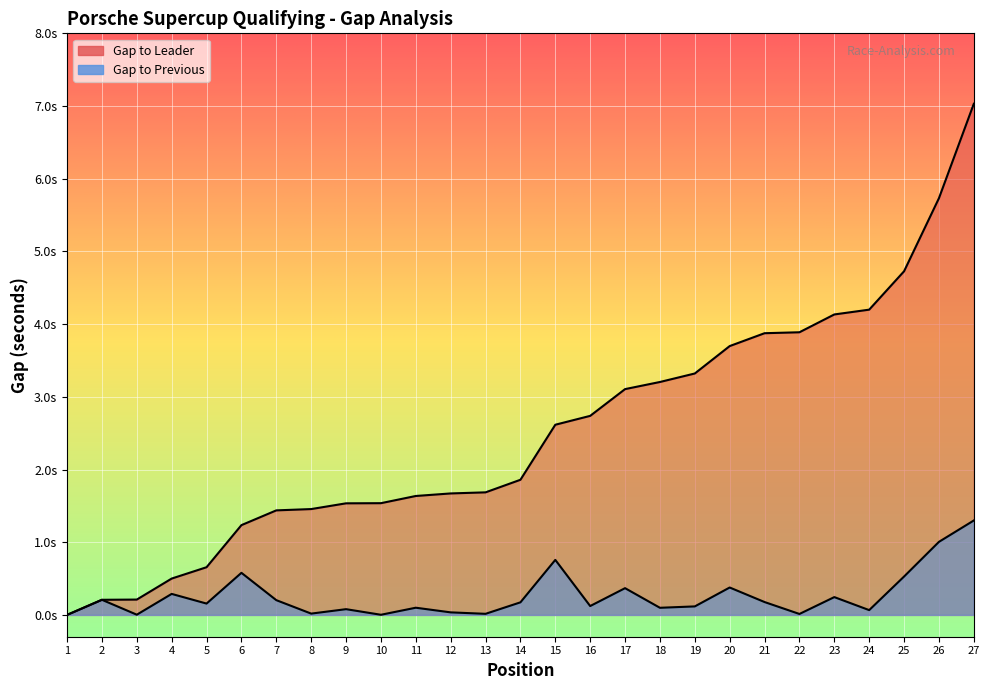

Which series has the largest total across all categories?

GAP_FIRST